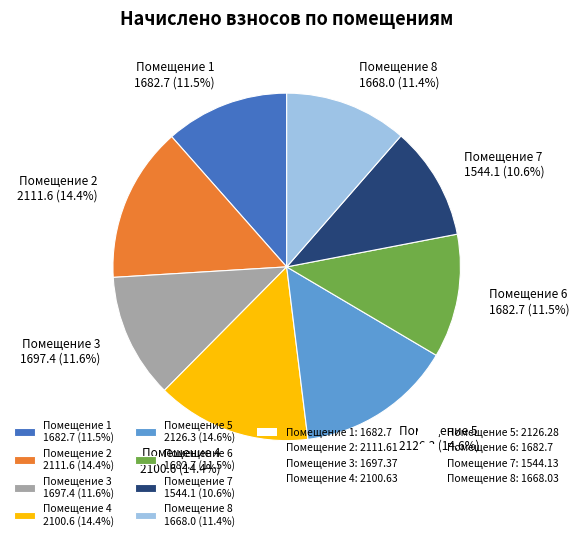

To the nearest percent, what is the difference between the largest and smallest slice percentages?

4%